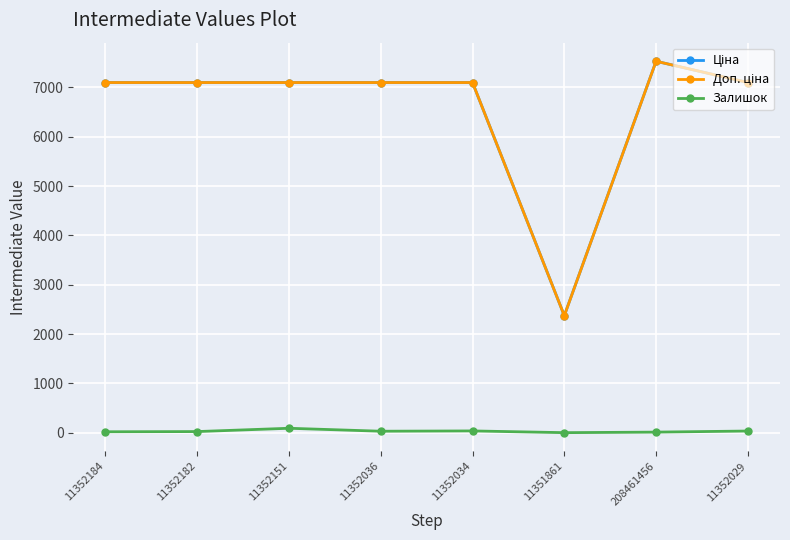

The Залишок series shows 29.0 at 11352036. True or false?

True